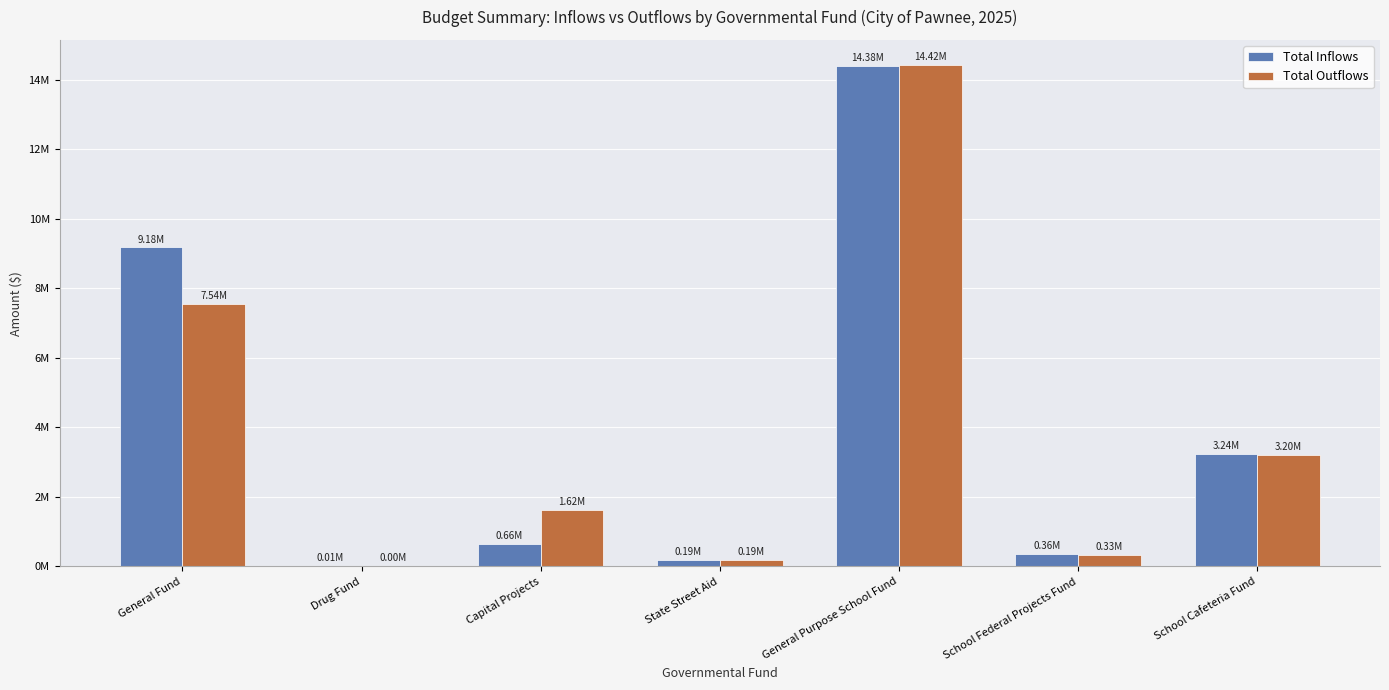

What is the sum of the Total Inflows values at Drug Fund and General Purpose School Fund?

14395127